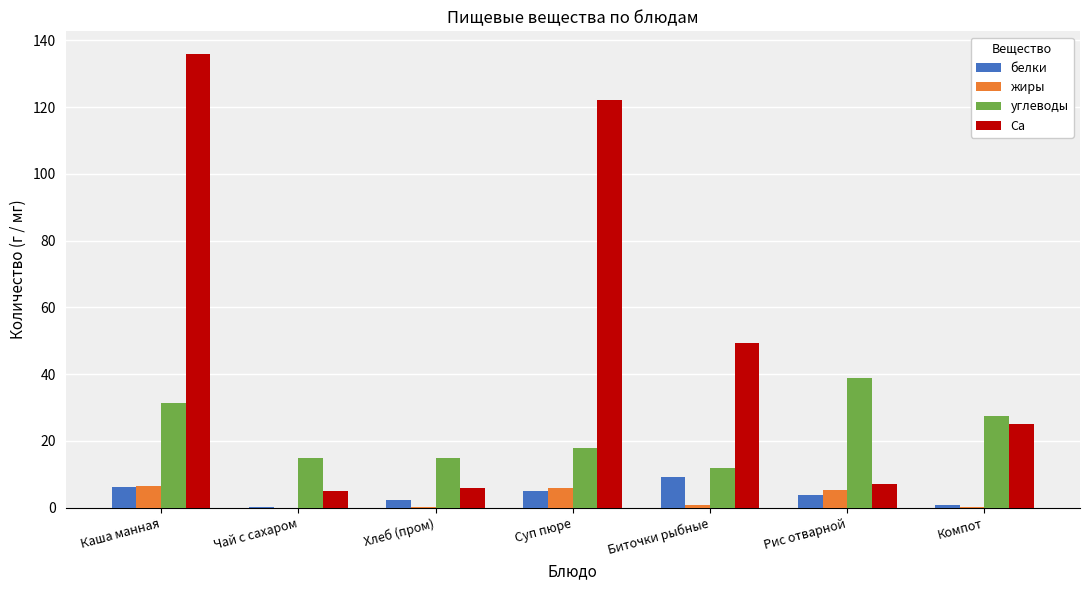

What is the sum of all Са values?

350.8